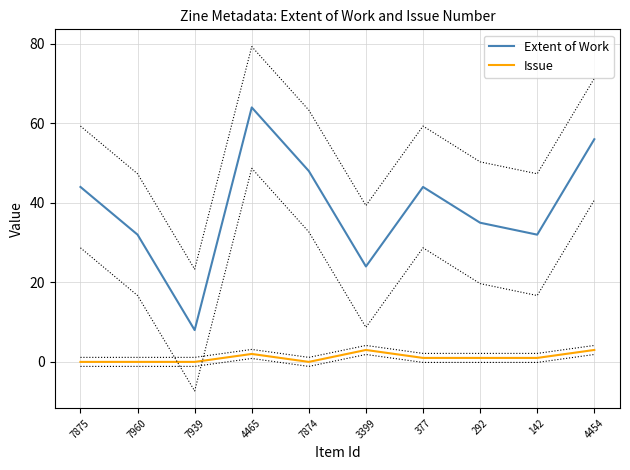

The value of Extent of Work at 4454 is 56. True or false?

True